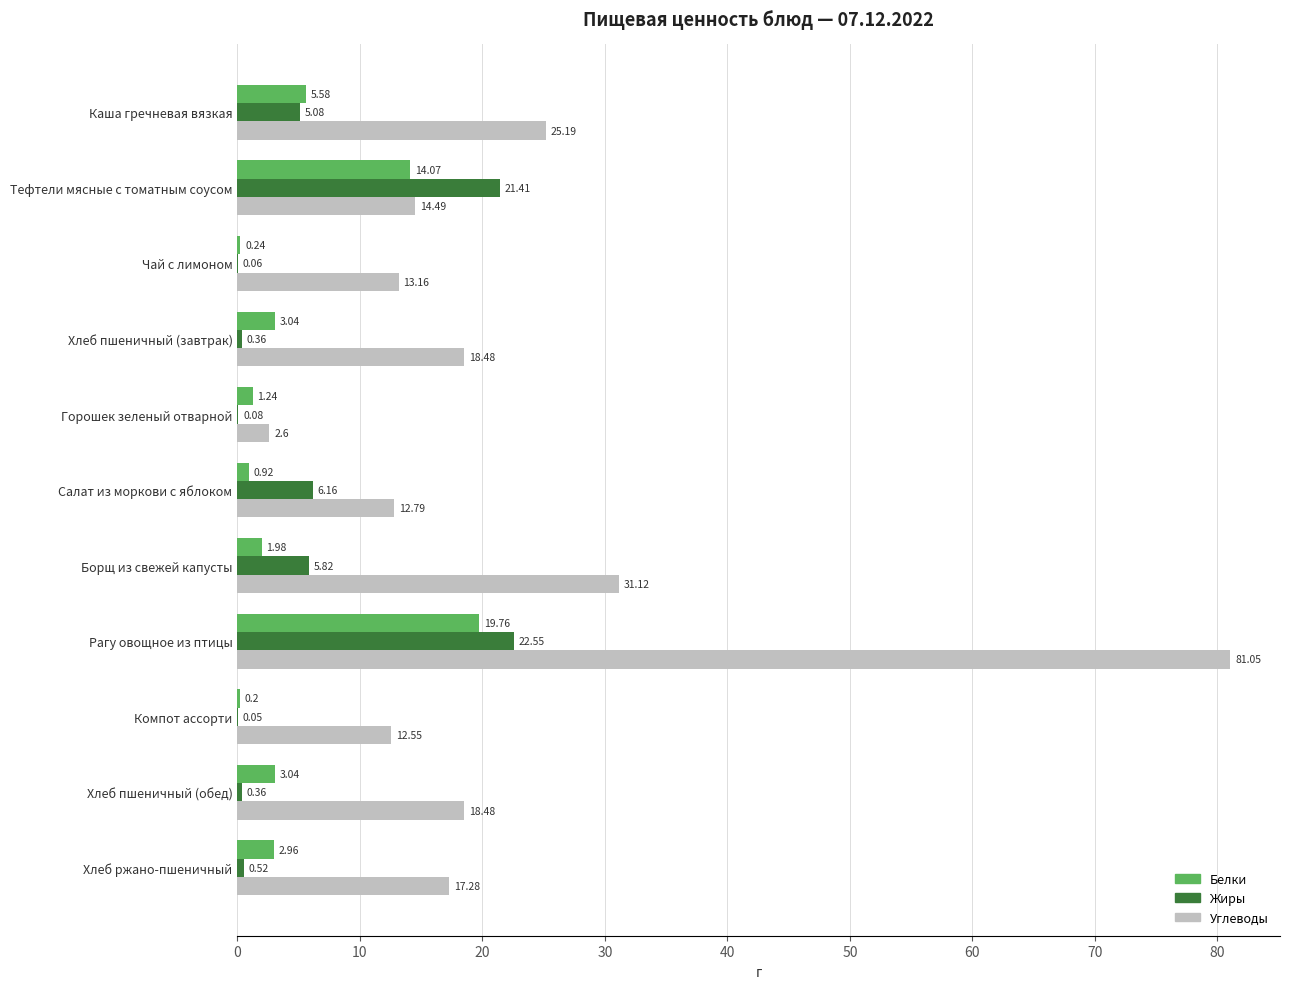

What is the sum of all Углеводы values?

247.2